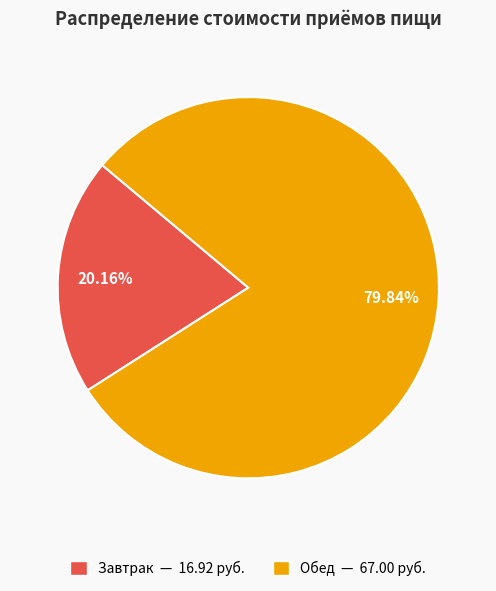

Is there a majority slice in this chart?

Yes